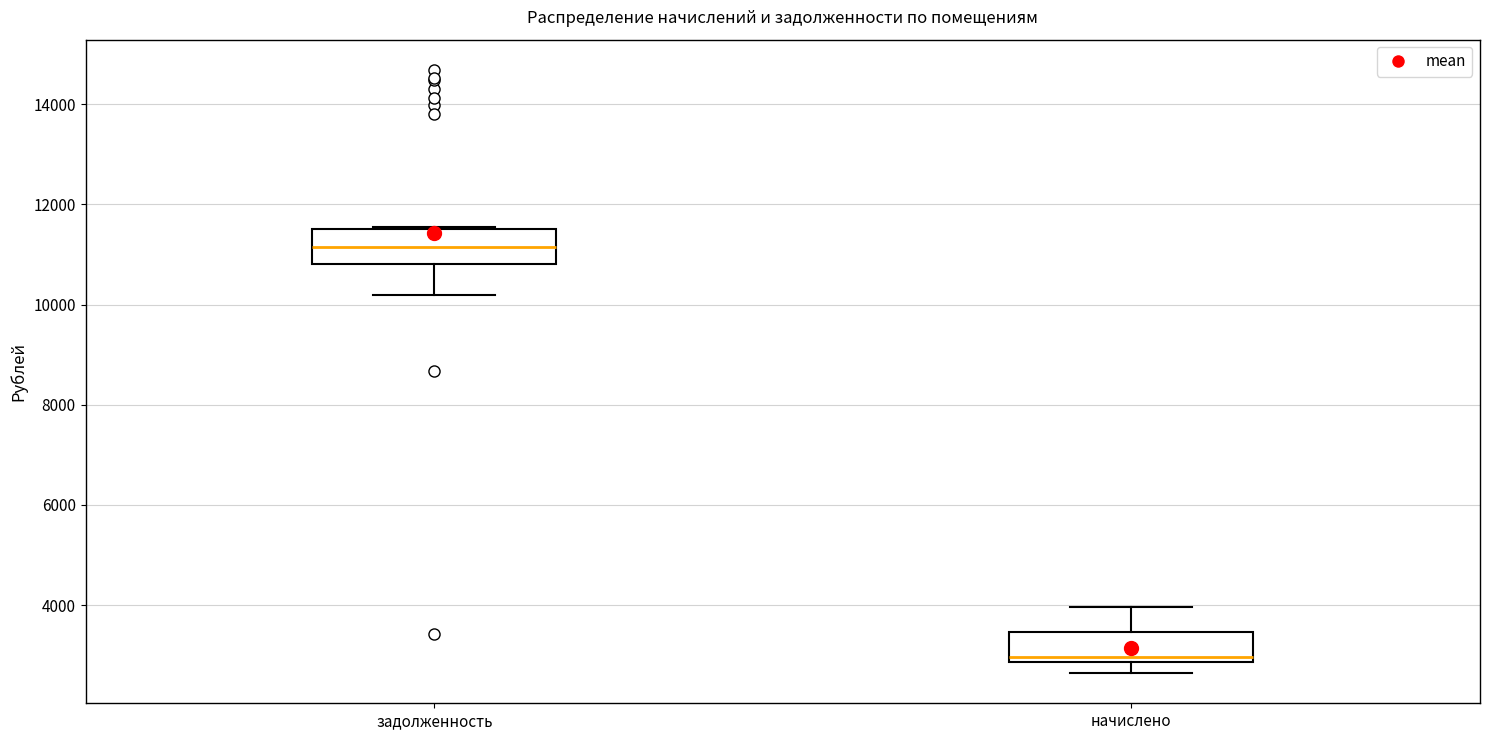

Where is the upper edge of the box for задолженность on the y-axis? The values are not printed on the chart, so give them approximately, as read against the axis.

11600